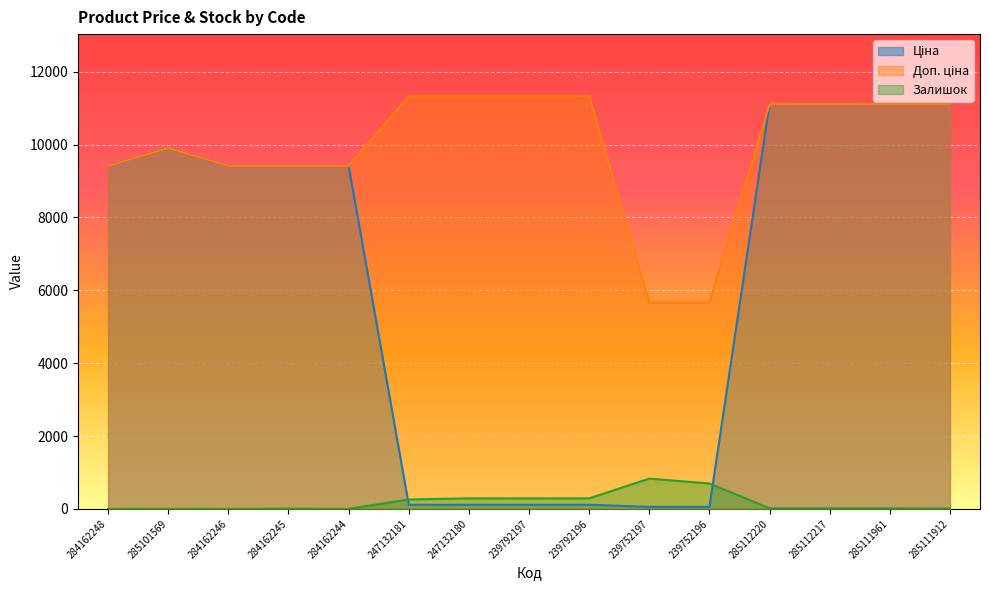

Between 247132181 and 285112220, which is larger?

285112220